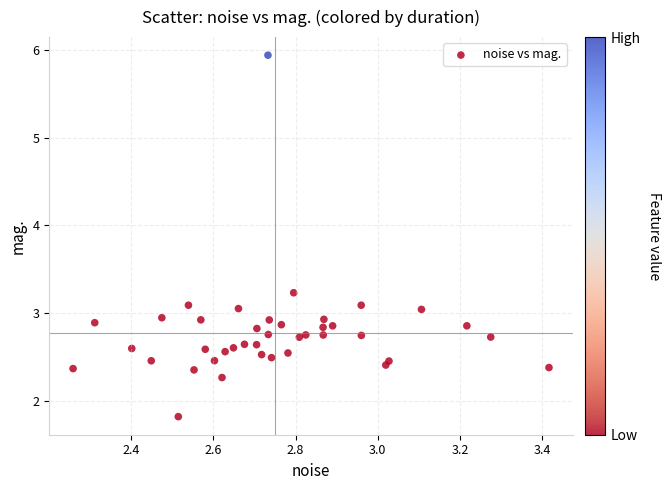

What is the range of Y values (max minus min)?

4.1